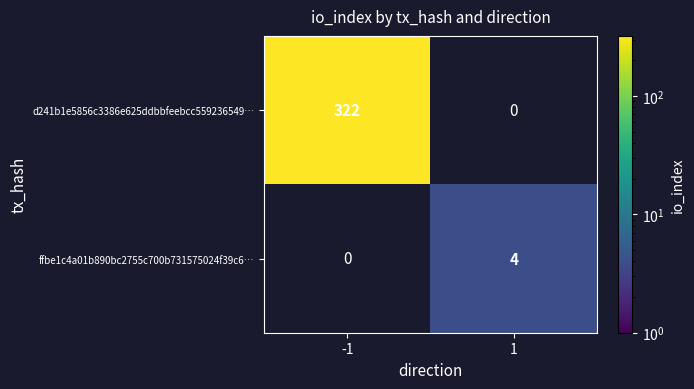

True or false: d241b1e5856c3386e625ddbbfeebcc559236549… has a value of 562 at -1.

False